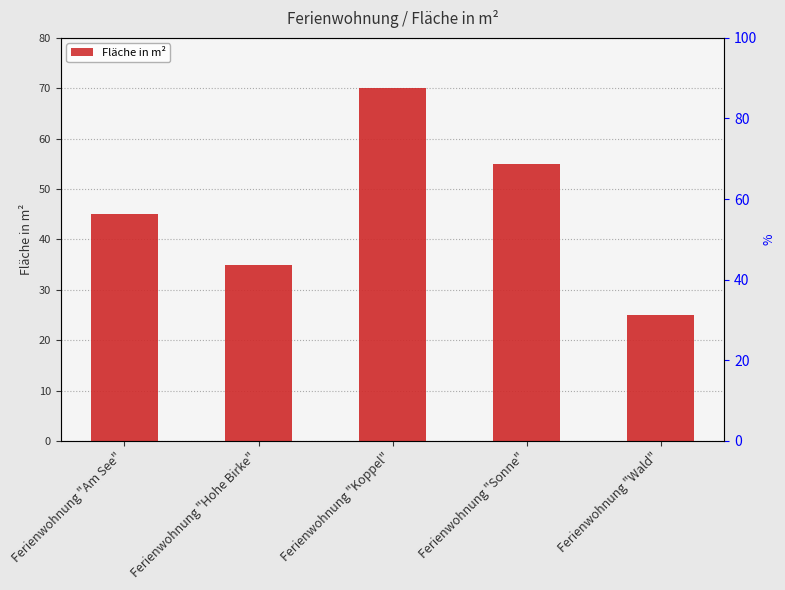

How many values are below 45?

2